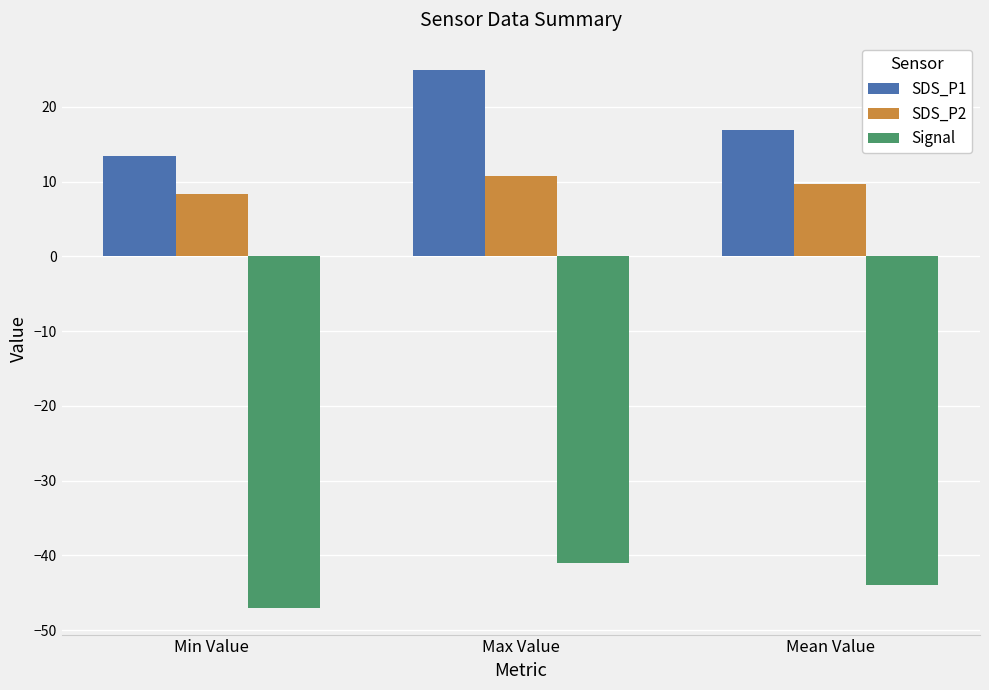

Which series has the largest range (max minus min)?

SDS_P1